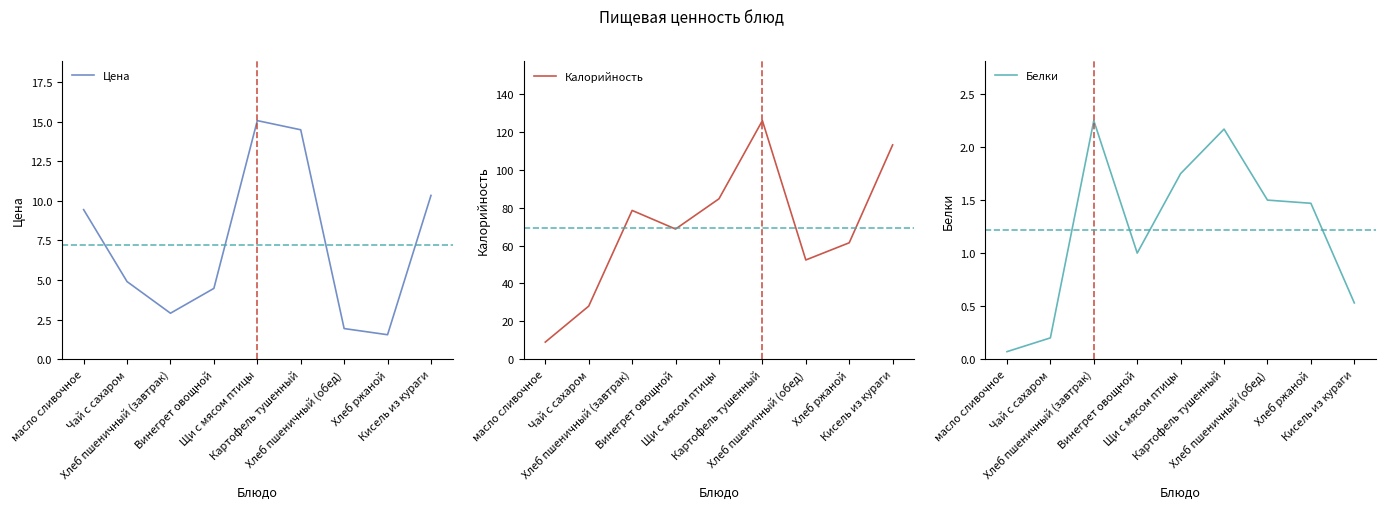

The value of Калорийность at Чай с сахаром is 15.0. True or false?

False